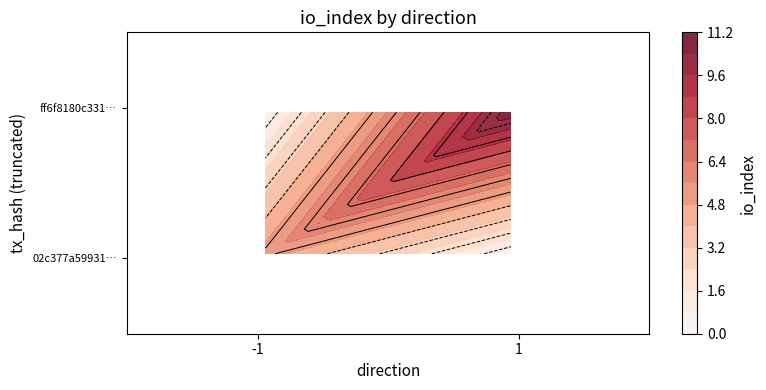

True or false: 02c377a599314d042424f4034d9e2054134ba35 has a value of -1 at direction.

True